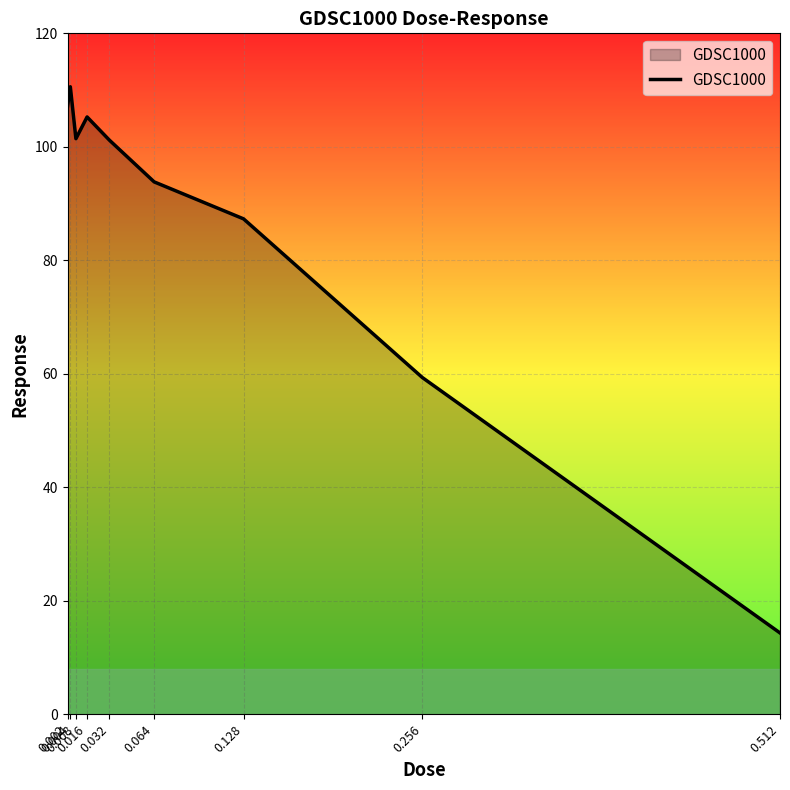

What is the greatest value displayed?

110.6